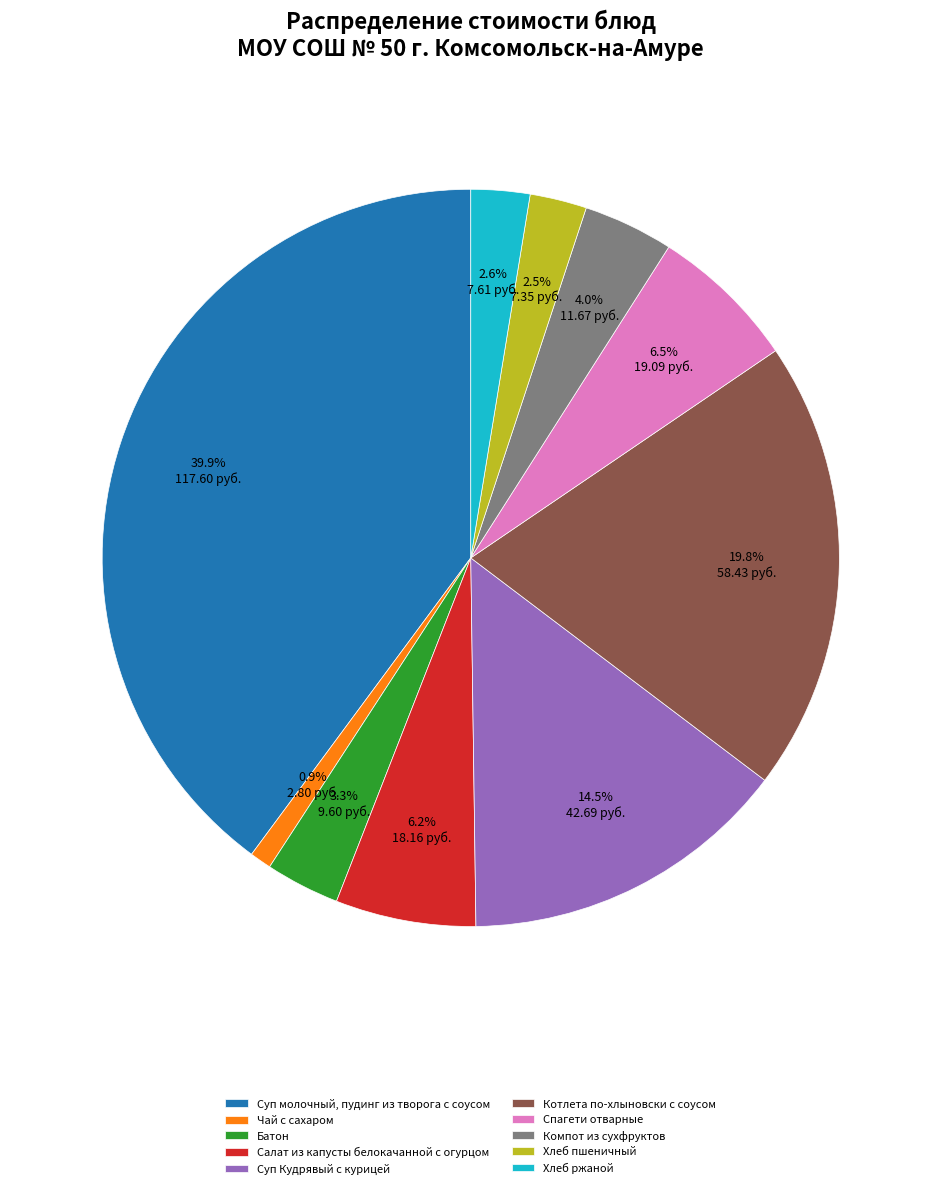

Approximately how many times larger is the value at Батон compared to Суп молочный, пудинг из творога с соусом?

0.1